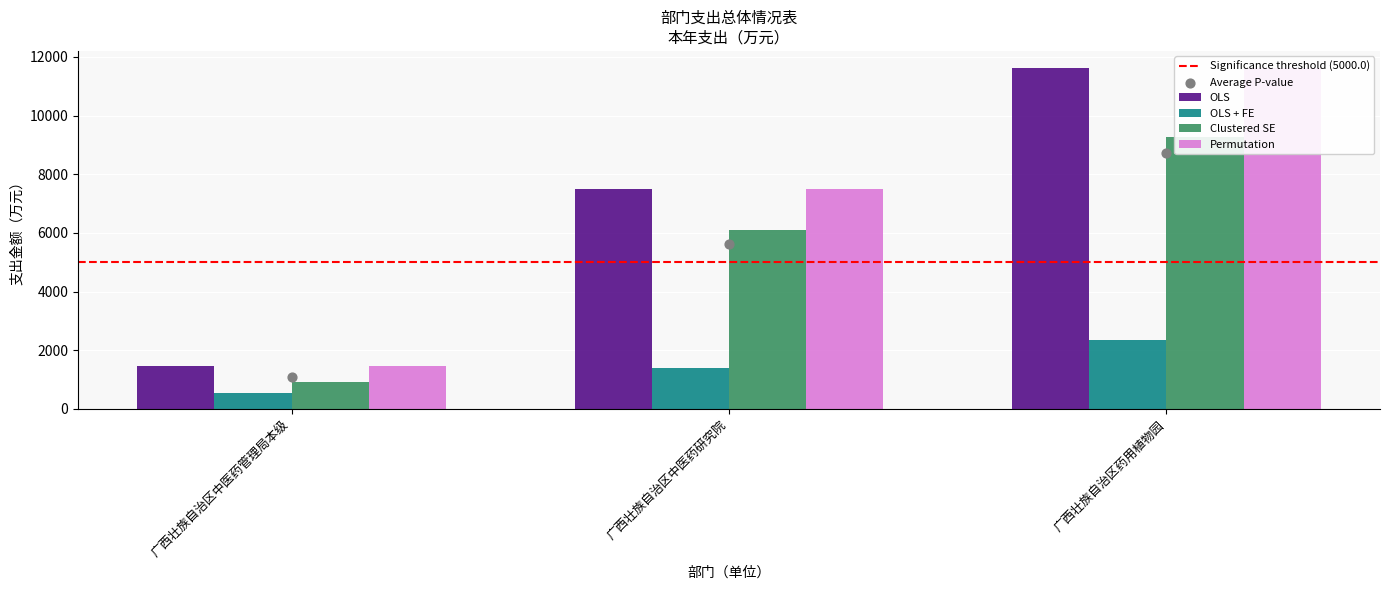

Is the value of Permutation at 广西壮族自治区中医药研究院 greater than the value of Clustered SE at 广西壮族自治区中医药管理局本级?

Yes